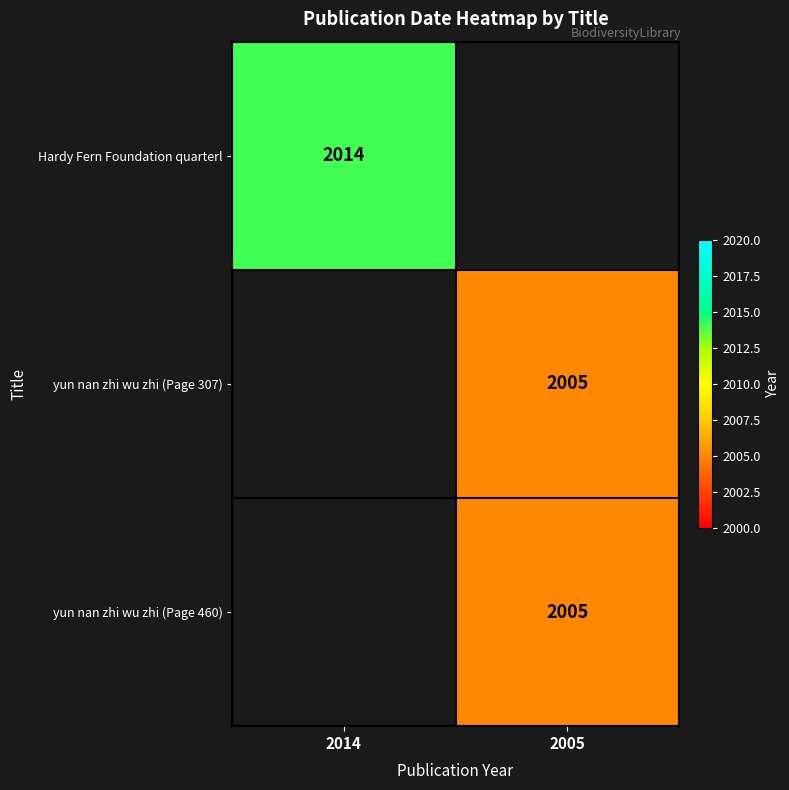

Is it true that Hardy Fern Foundation quarterl equals 2878 at 2014?

False